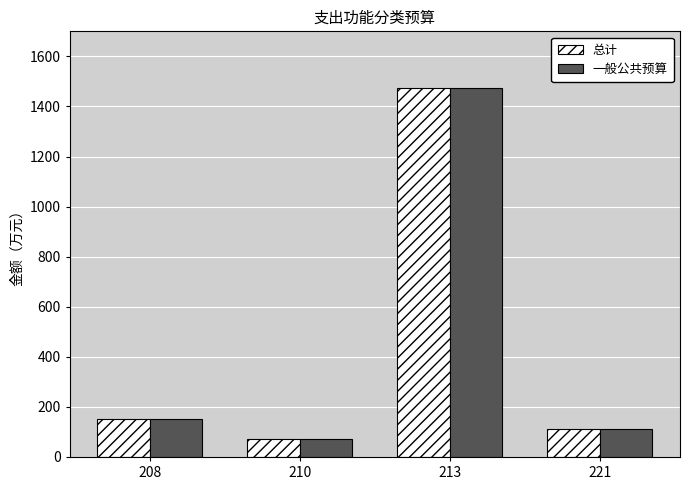

What is the sum of the 总计 values at 210 and 208?

224.5